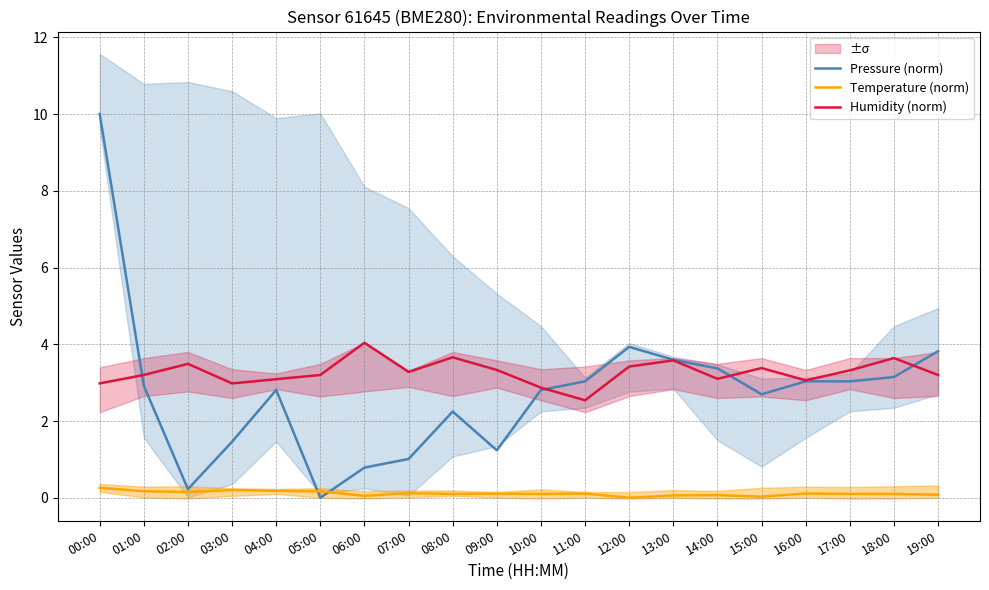

Does the chart have visible grid lines?

Yes